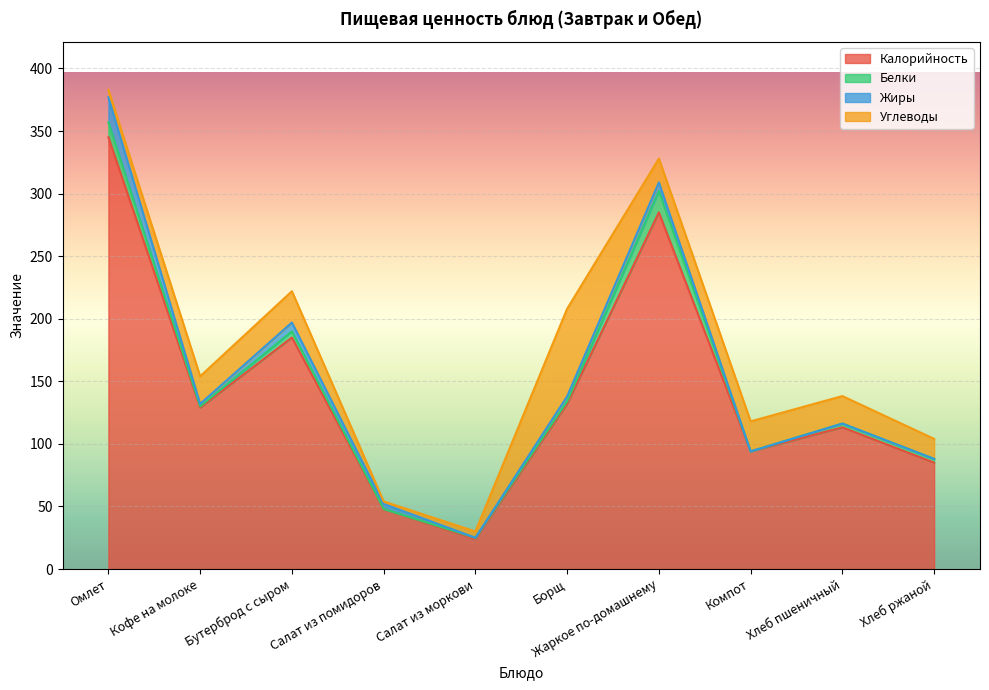

Which series has the widest spread of values?

Калорийность